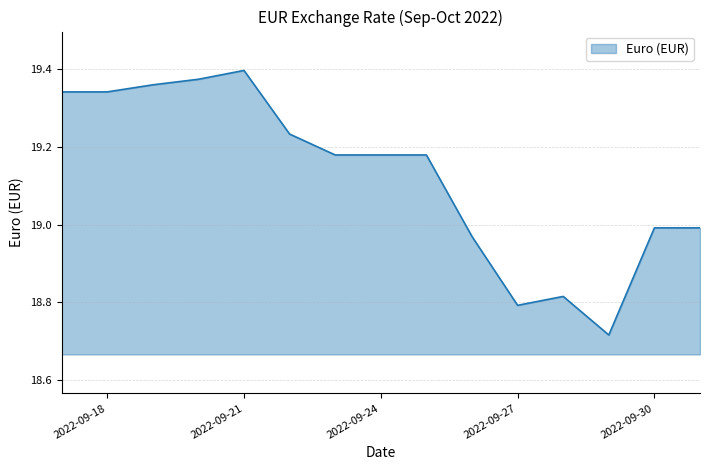

Reading left to right, what are all the values shown in this chart?

19.3	19.3	19.4	19.4	19.4	19.2	19.2	19.2	19.2	19.0	18.8	18.8	18.7	19.0	19.0